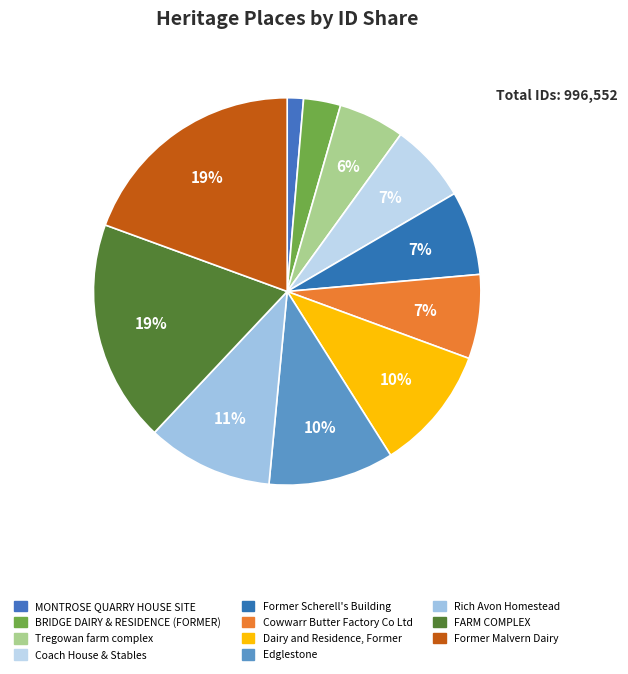

How many segments does this pie chart have?

11